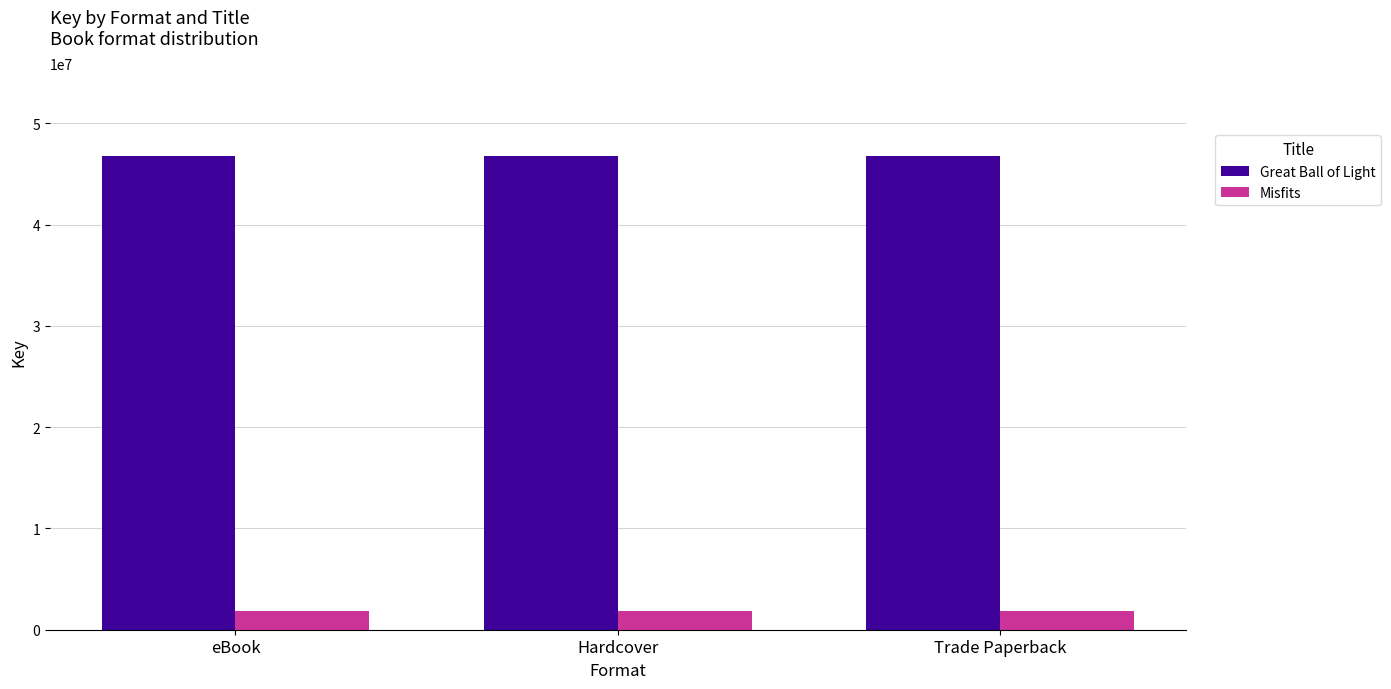

How many bars are there in total?

6